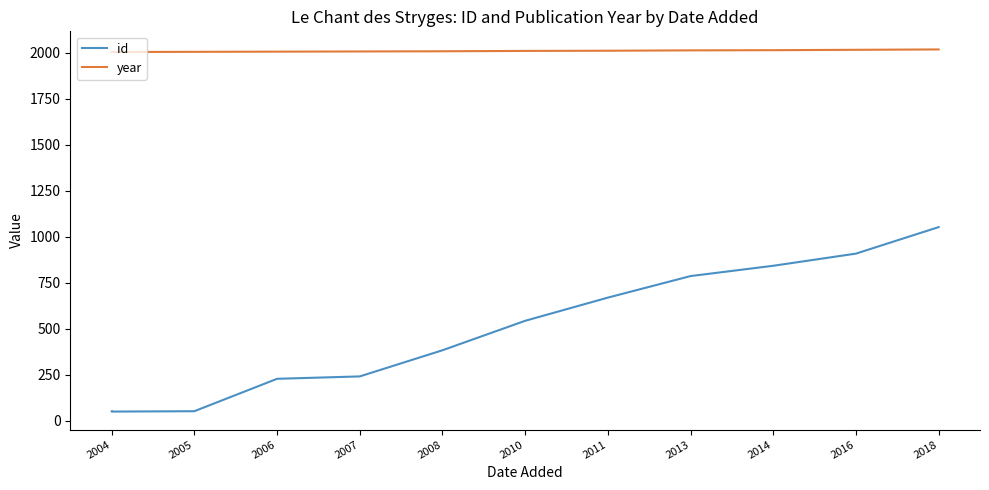

What is the maximum value for year?

2018